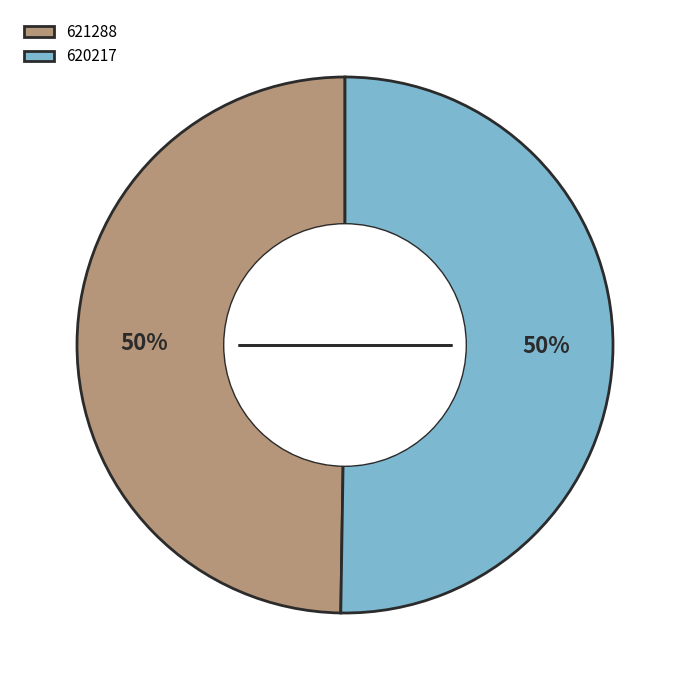

To the nearest percent, what portion does 621288 represent?

50%